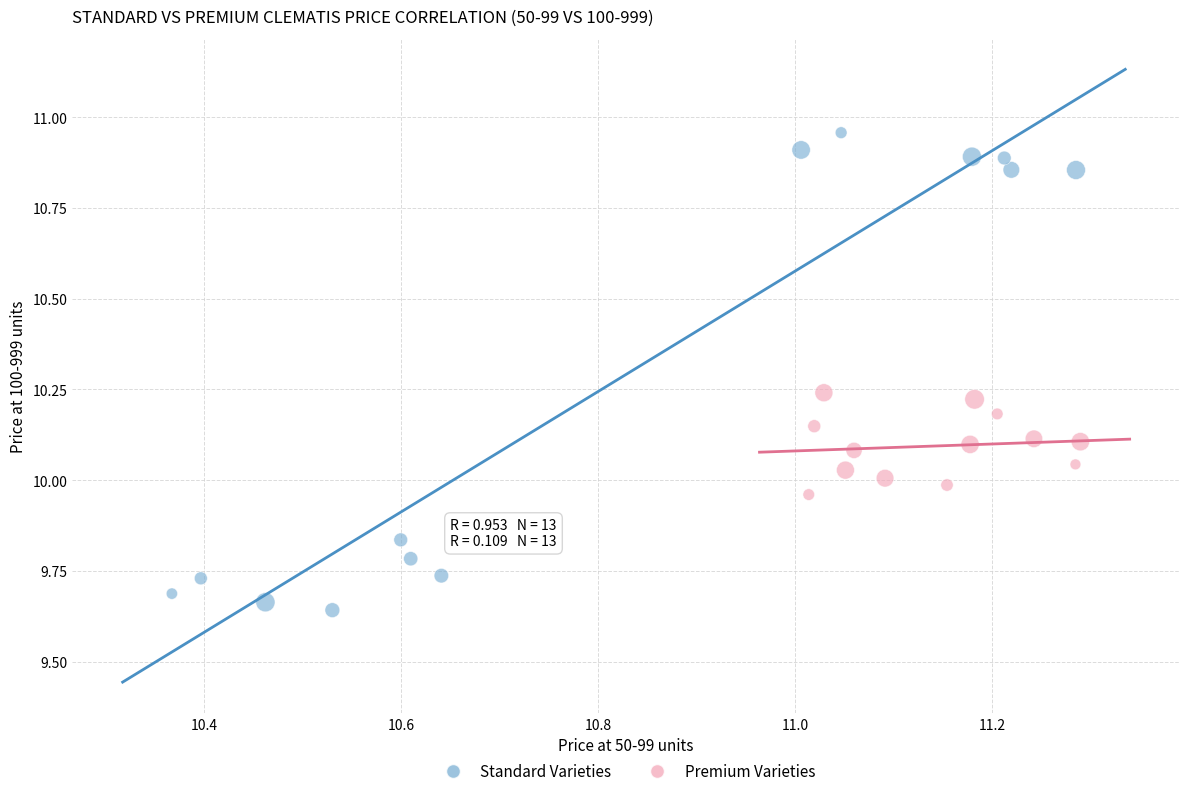

Which series reaches the minimum Y coordinate?

Standard Varieties